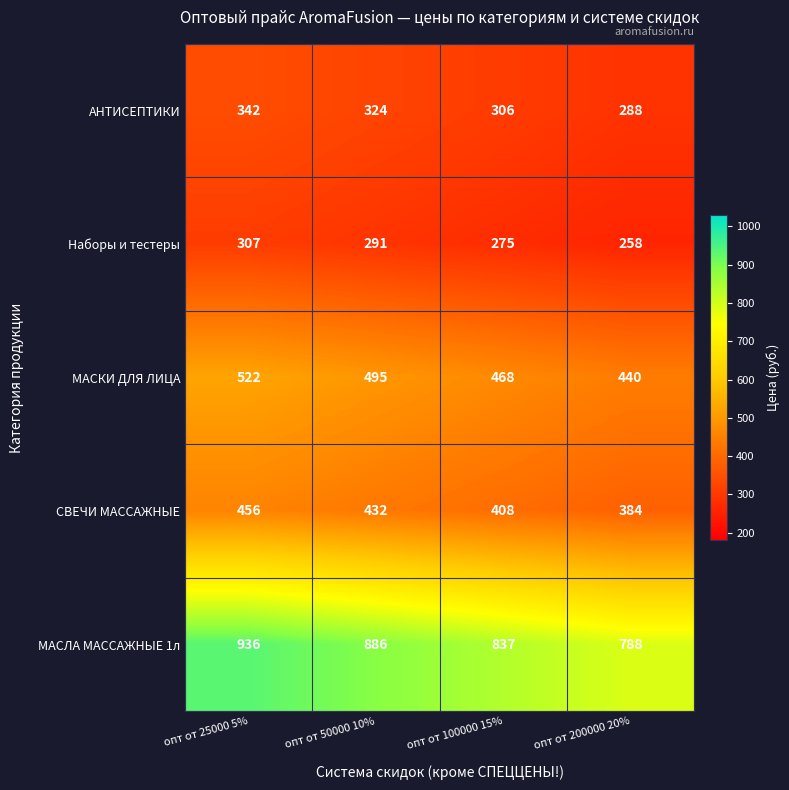

At how many categories does at least one series exceed 662?

4